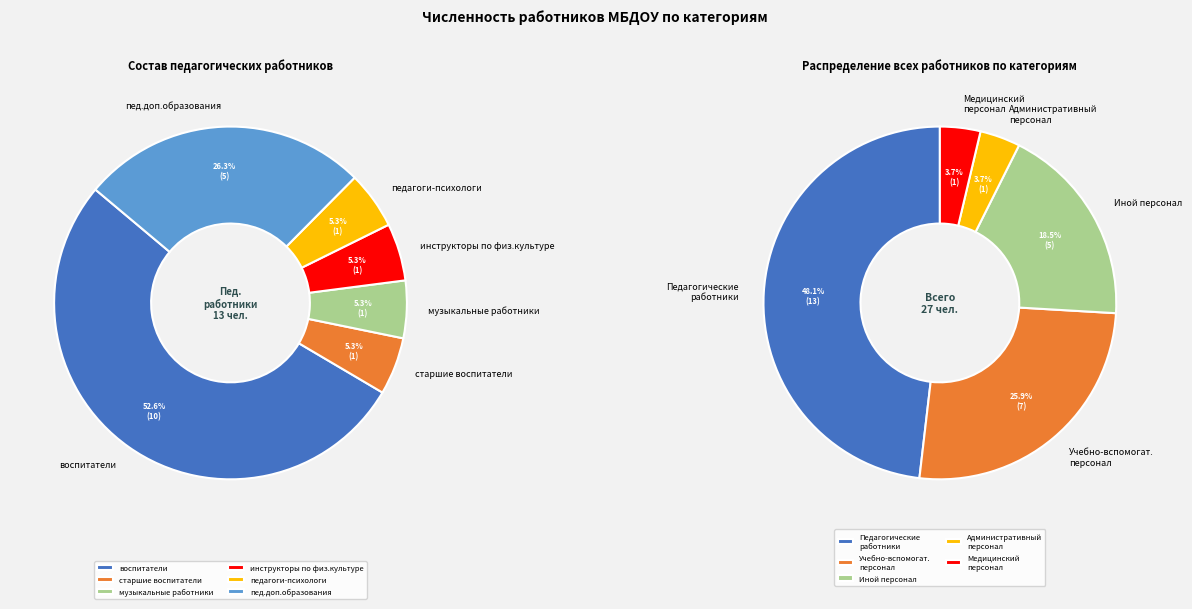

Is there a majority slice in this chart?

No